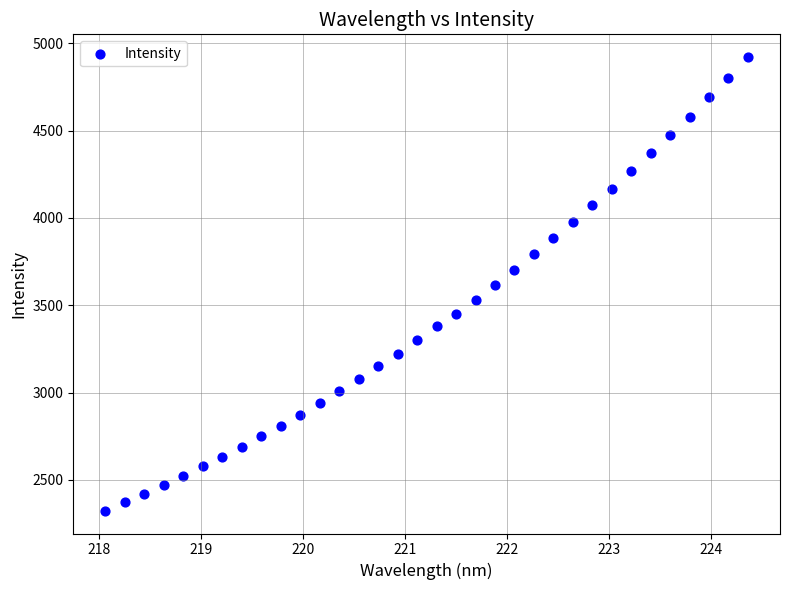

What is the range of X values (max minus min)?

6.3